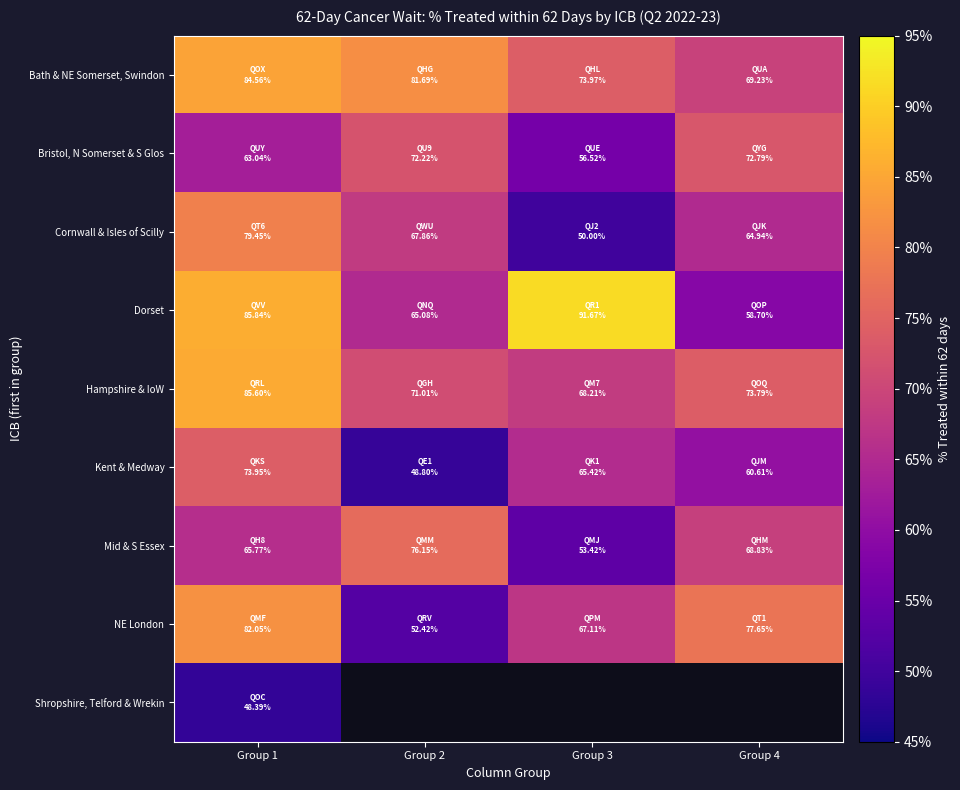

Between Group 2 and Group 3, which is larger?

Group 2